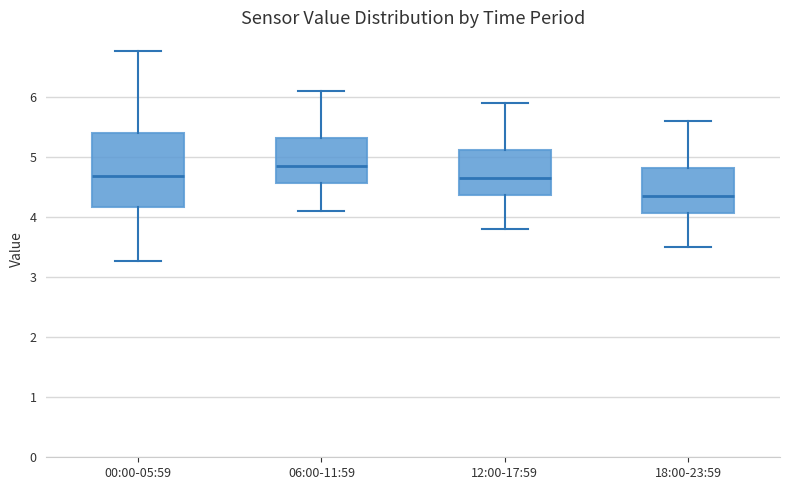

Where is the lower edge of the box for 00:00-05:59 on the y-axis? The values are not printed on the chart, so give them approximately, as read against the axis.

4.2